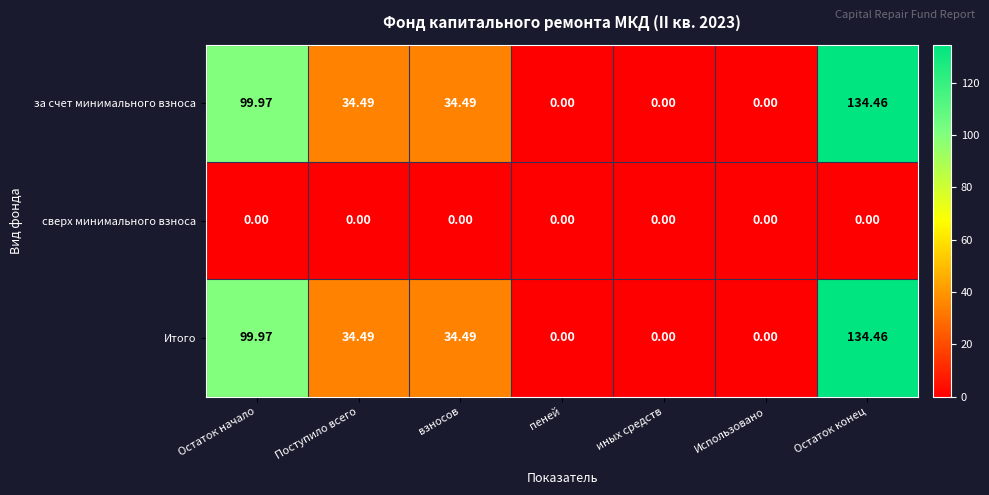

At which category is the sum across all series the highest?

Остаток конец